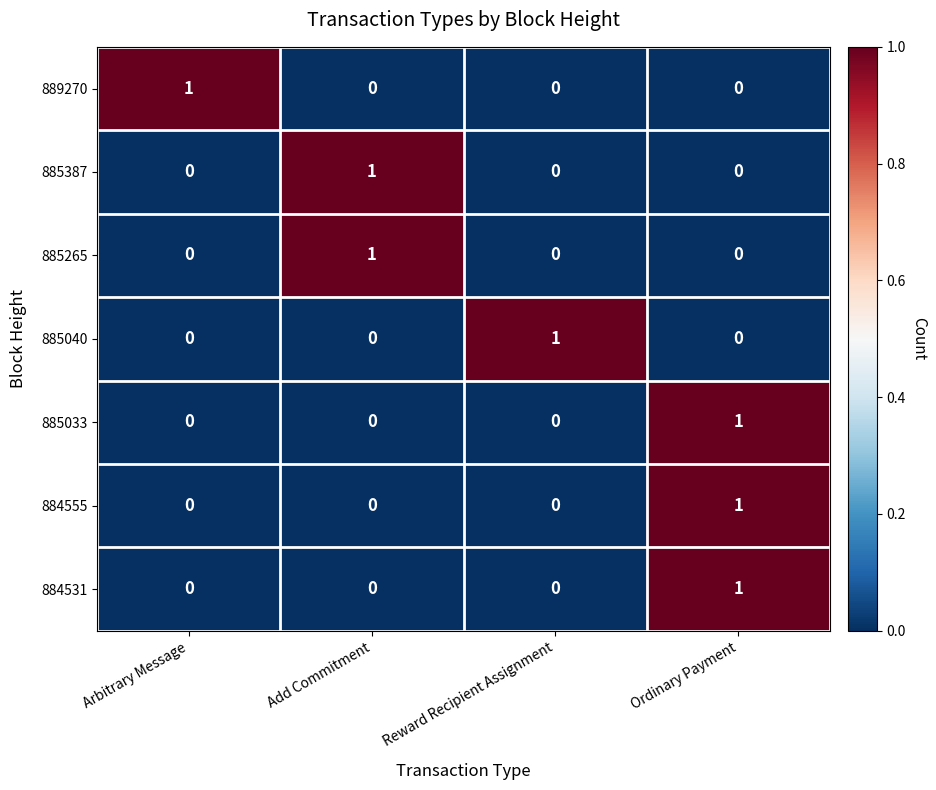

Reading left to right, list all the values displayed in this chart.

889270: 1	0	0	0
885387: 0	1	0	0
885265: 0	1	0	0
885040: 0	0	1	0
885033: 0	0	0	1
884555: 0	0	0	1
884531: 0	0	0	1